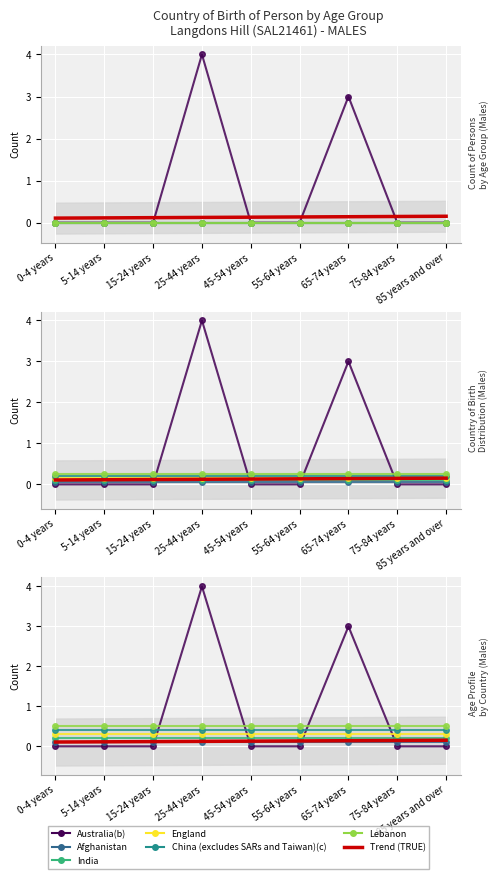

Is this an area chart (filled region under the line)?

No